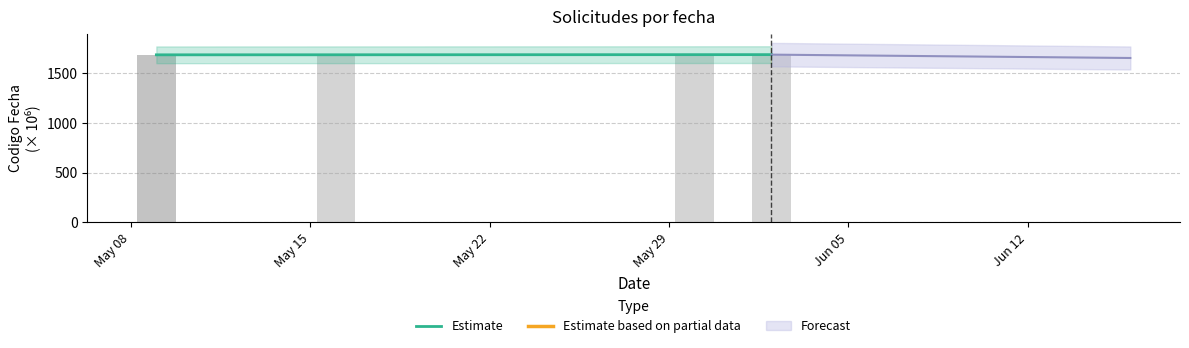

What is the average value?

1684.9